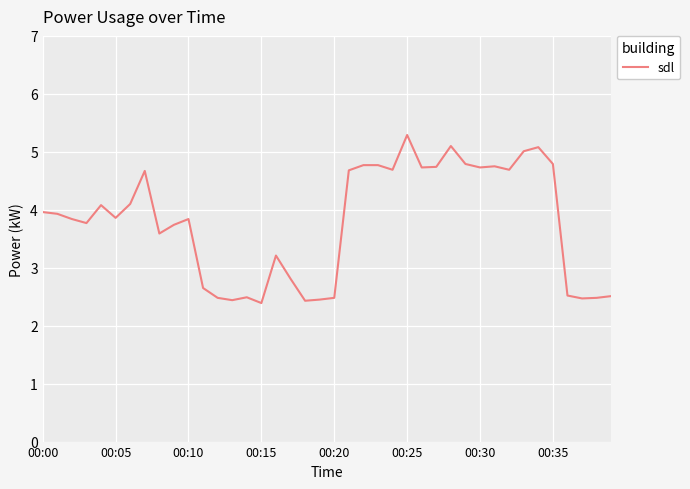

What is the maximum value shown in the chart?

5.3